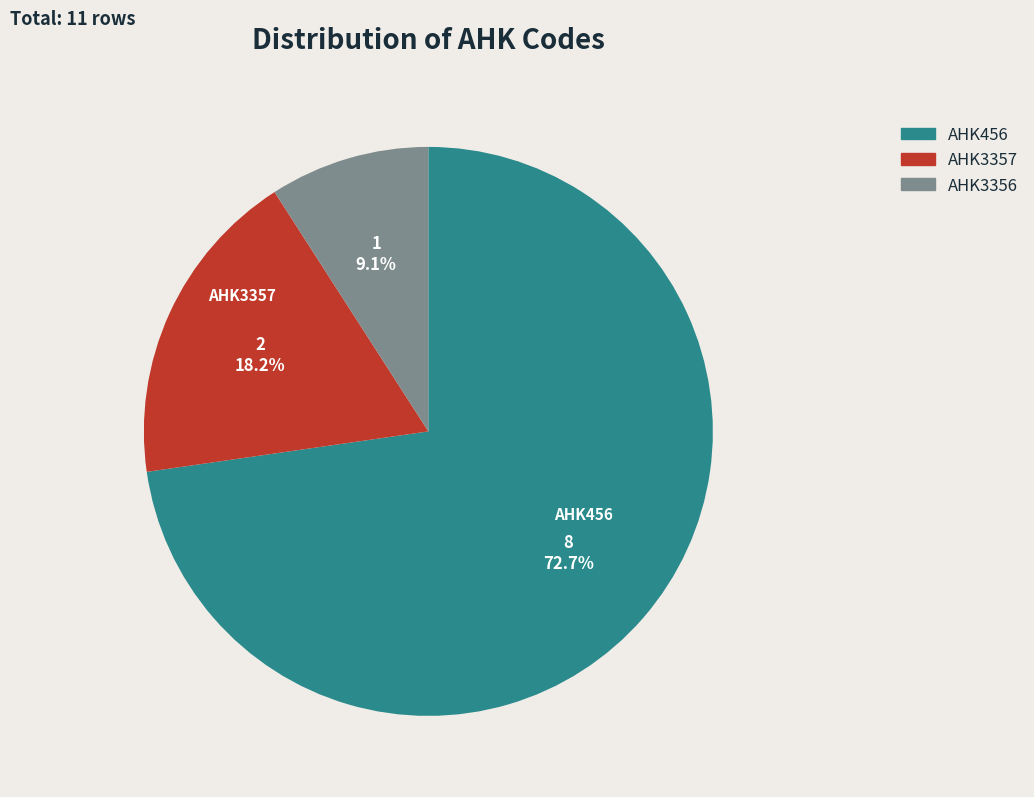

What is the largest slice in the pie chart?

AHK456